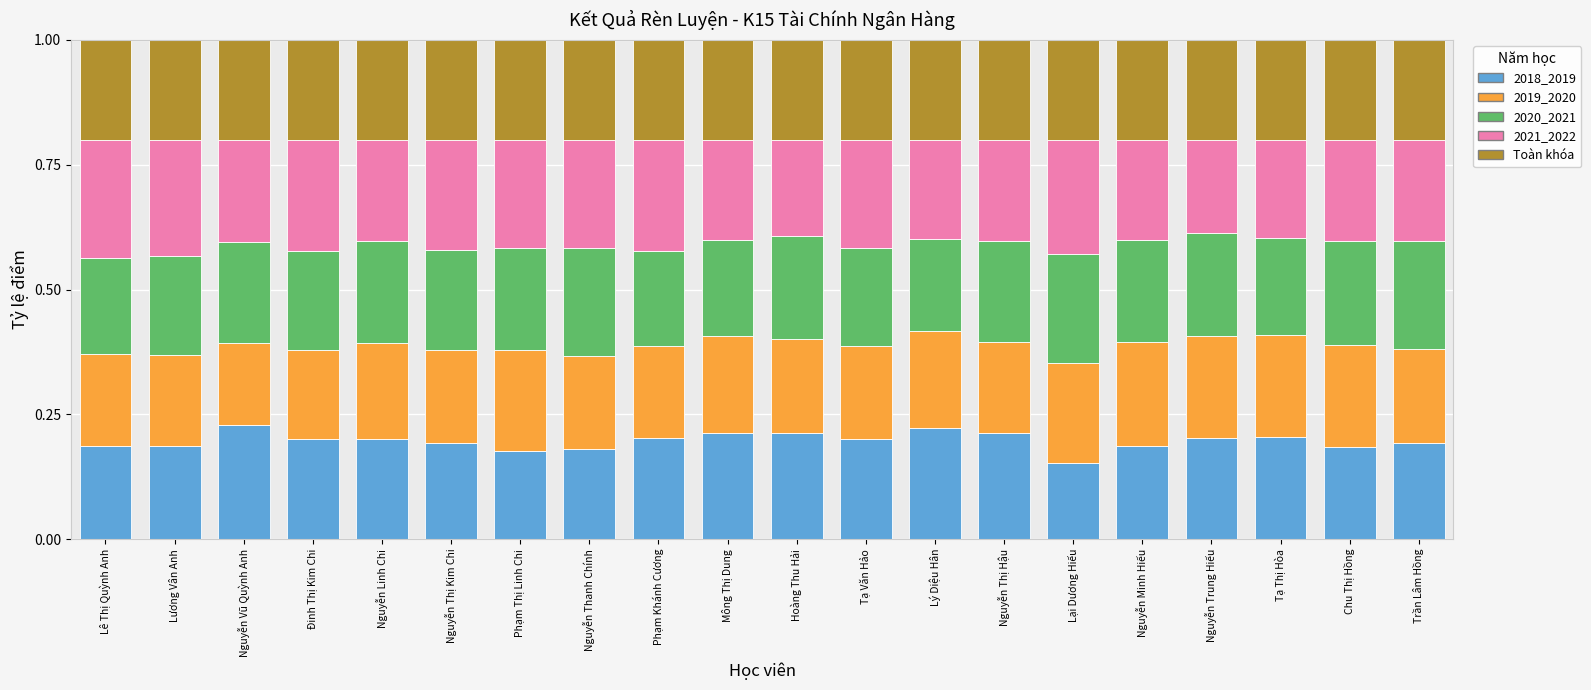

What is the total value across all series at Phạm Thị Linh Chi?

1.0